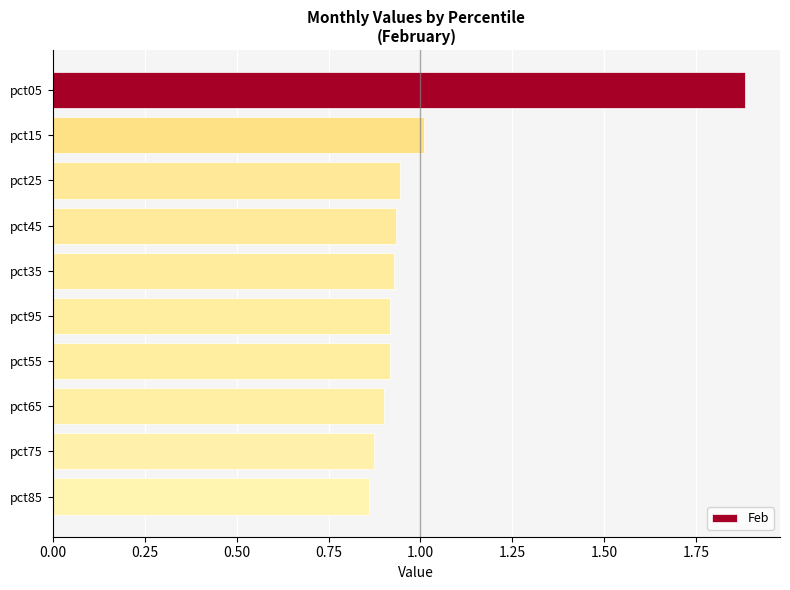

What is the label of the 1st bar from the bottom?

pct85